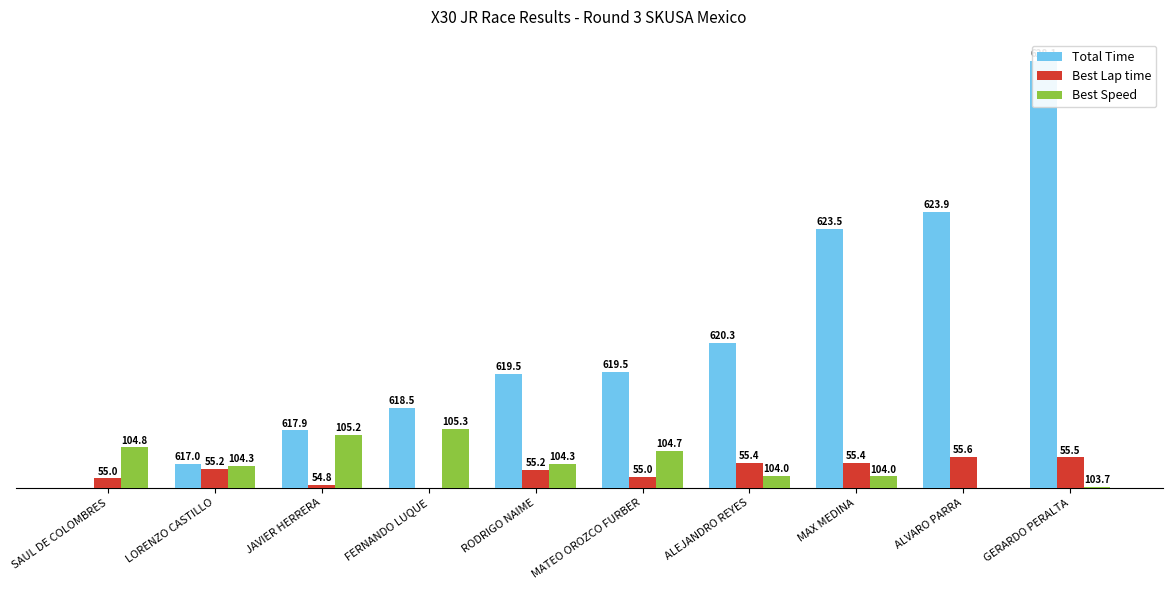

What are all the series names shown in the legend?

Total Time, Best Lap time, Best Speed